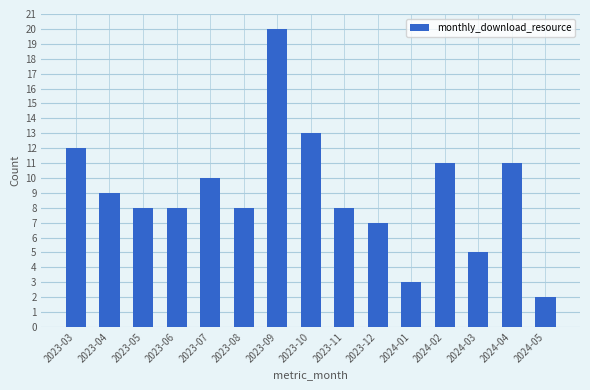

What is the ratio of the value at 2023-08 to the value at 2023-07?

0.8